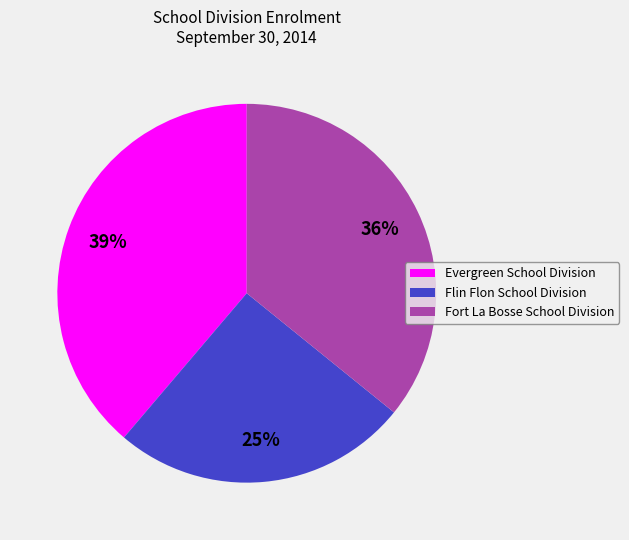

True or false: Fort La Bosse School Division accounts for 49% of the total.

False